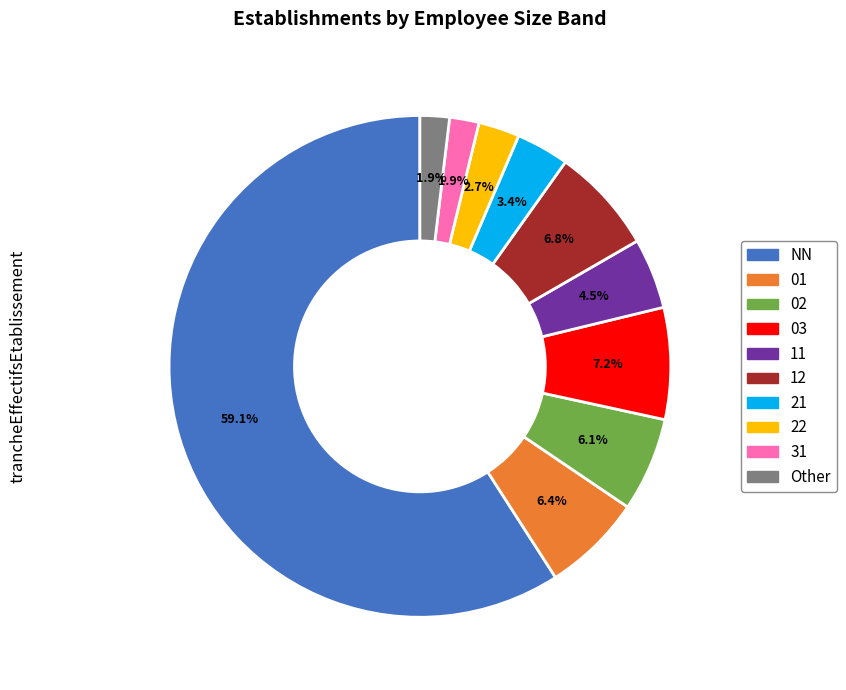

How many segments does this pie chart have?

10